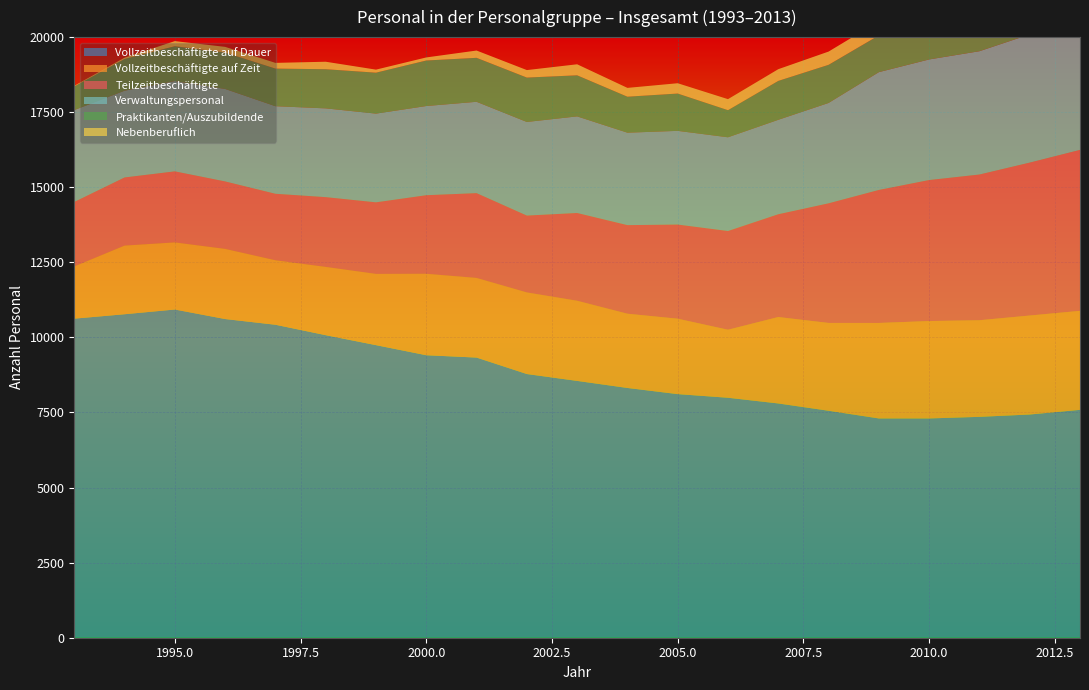

Reading left to right, what are all the values shown in this chart?

Vollzeitbeschäftigte auf Dauer: 1993=10625	1994=10772	1995=10929	1996=10612	1997=10422	1998=10075	1999=9743	2000=9407	2001=9329	2002=8781	2003=8552	2004=8317	2005=8112	2006=7991	2007=7801	2008=7558	2009=7302	2010=7302	2011=7355	2012=7433	2013=7588
Vollzeitbeschäftigte auf Zeit: 1993=1738	1994=2286	1995=2235	1996=2336	1997=2147	1998=2273	1999=2372	2000=2712	2001=2652	2002=2717	2003=2669	2004=2472	2005=2511	2006=2264	2007=2878	2008=2924	2009=3179	2010=3243	2011=3217	2012=3296	2013=3297
Teilzeitbeschäftigte: 1993=2148	1994=2268	1995=2365	1996=2246	1997=2214	1998=2323	1999=2383	2000=2616	2001=2823	2002=2559	2003=2922	2004=2950	2005=3135	2006=3288	2007=3422	2008=3983	2009=4429	2010=4695	2011=4852	2012=5092	2013=5359
Verwaltungspersonal: 1993=3059	1994=2890	1995=3008	1996=3080	1997=2916	1998=2956	1999=2954	2000=2970	2001=3042	2002=3117	2003=3217	2004=3078	2005=3120	2006=3121	2007=3145	2008=3342	2009=3923	2010=4016	2011=4106	2012=4269	2013=4478
Praktikanten/Auszubildende: 1993=787	1994=1056	1995=1160	1996=1212	1997=1253	1998=1304	1999=1364	2000=1516	2001=1464	2002=1479	2003=1368	2004=1199	2005=1243	2006=903	2007=1296	2008=1270	2009=1224	2010=1221	2011=1154	2012=1171	2013=1195
Nebenberuflich: 1993=22	1994=44	1995=170	1996=189	1997=190	1998=249	1999=101	2000=102	2001=243	2002=249	2003=367	2004=293	2005=343	2006=367	2007=390	2008=441	2009=470	2010=485	2011=462	2012=536	2013=661